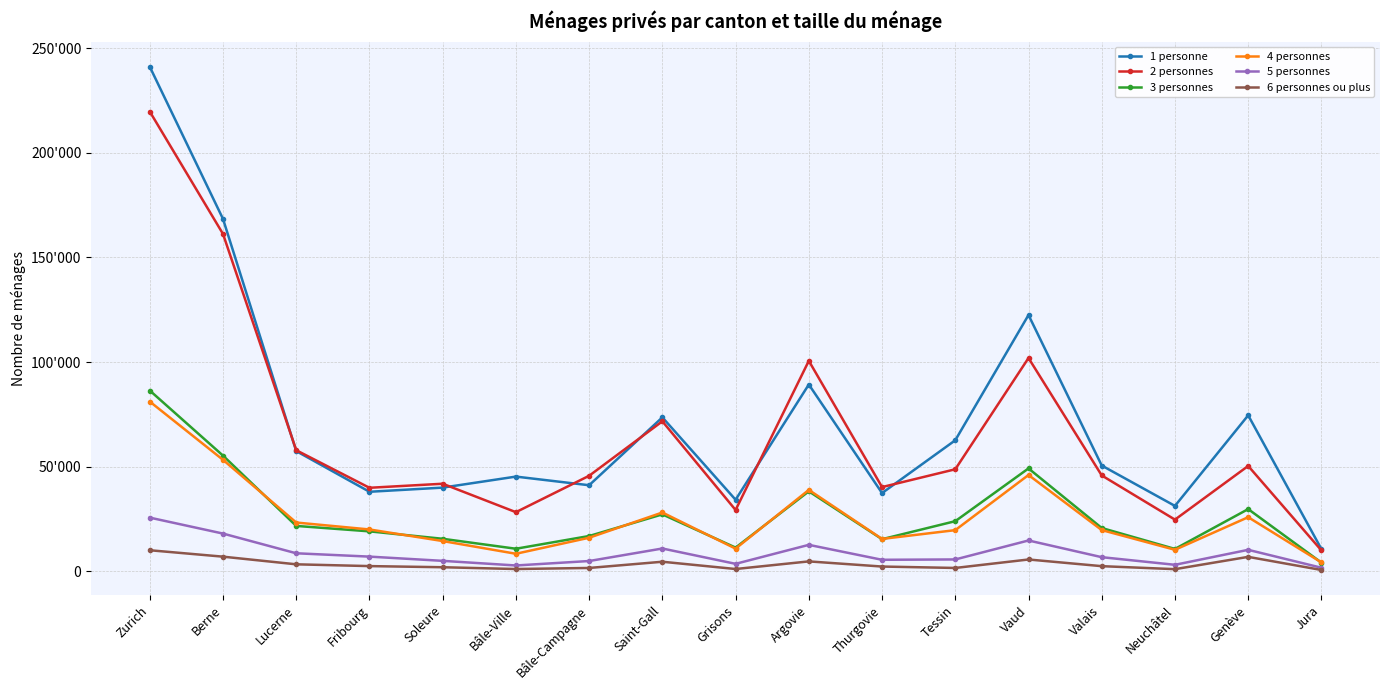

What is the minimum value for 1 personne?

10588